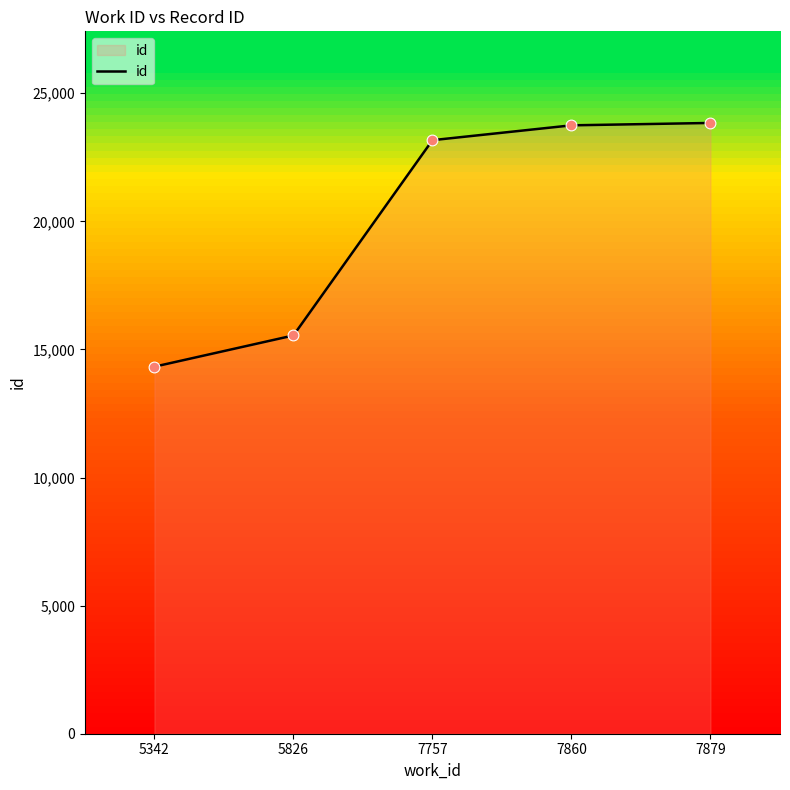

Between 7757 and 5826, which is larger?

7757